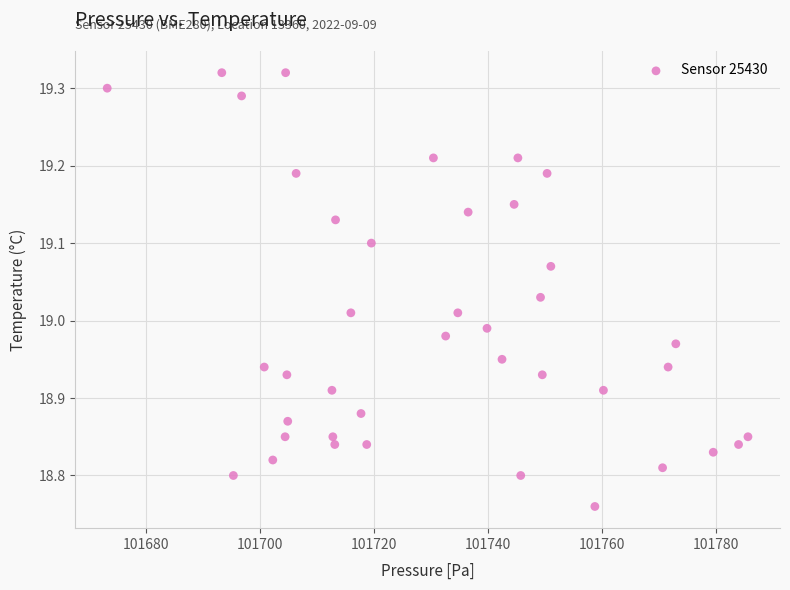

What is the range of X values (max minus min)?

112.3